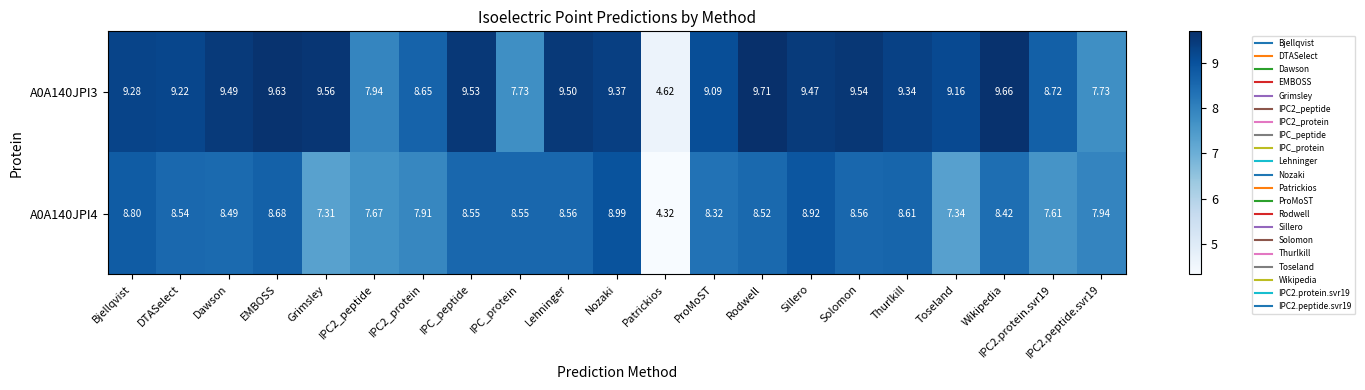

At which label does A0A140JPI3 first exceed 9?

Bjellqvist